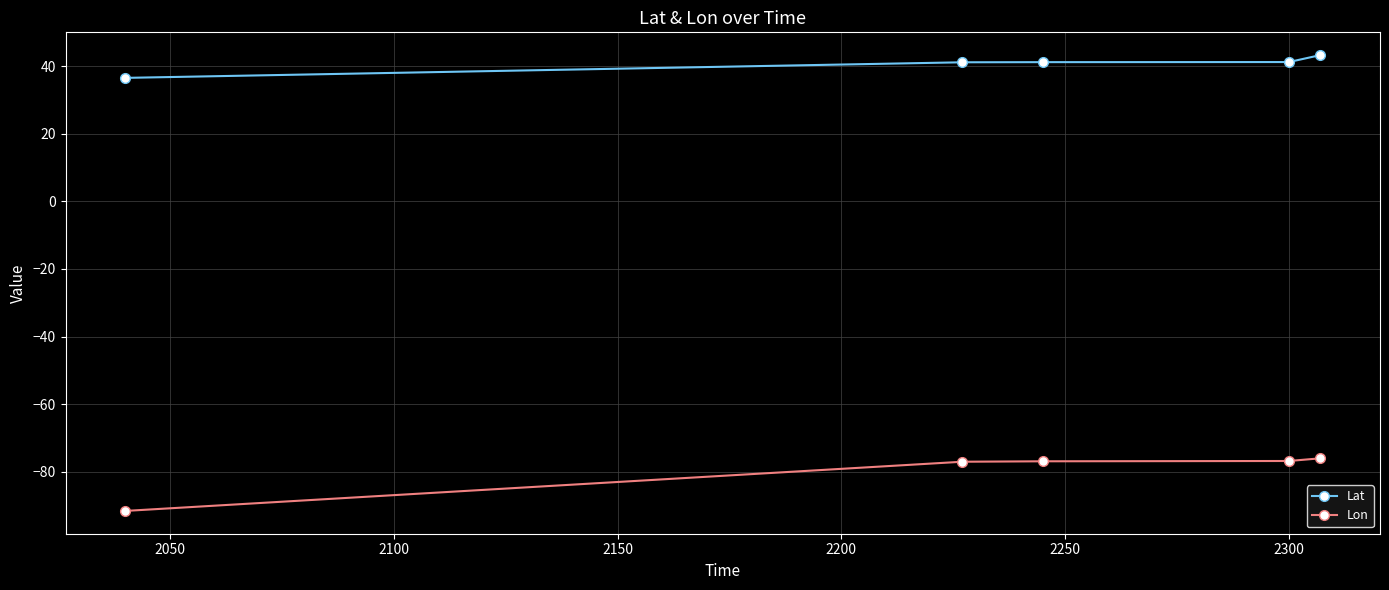

True or false: Lat and Lon intersect in this chart.

False